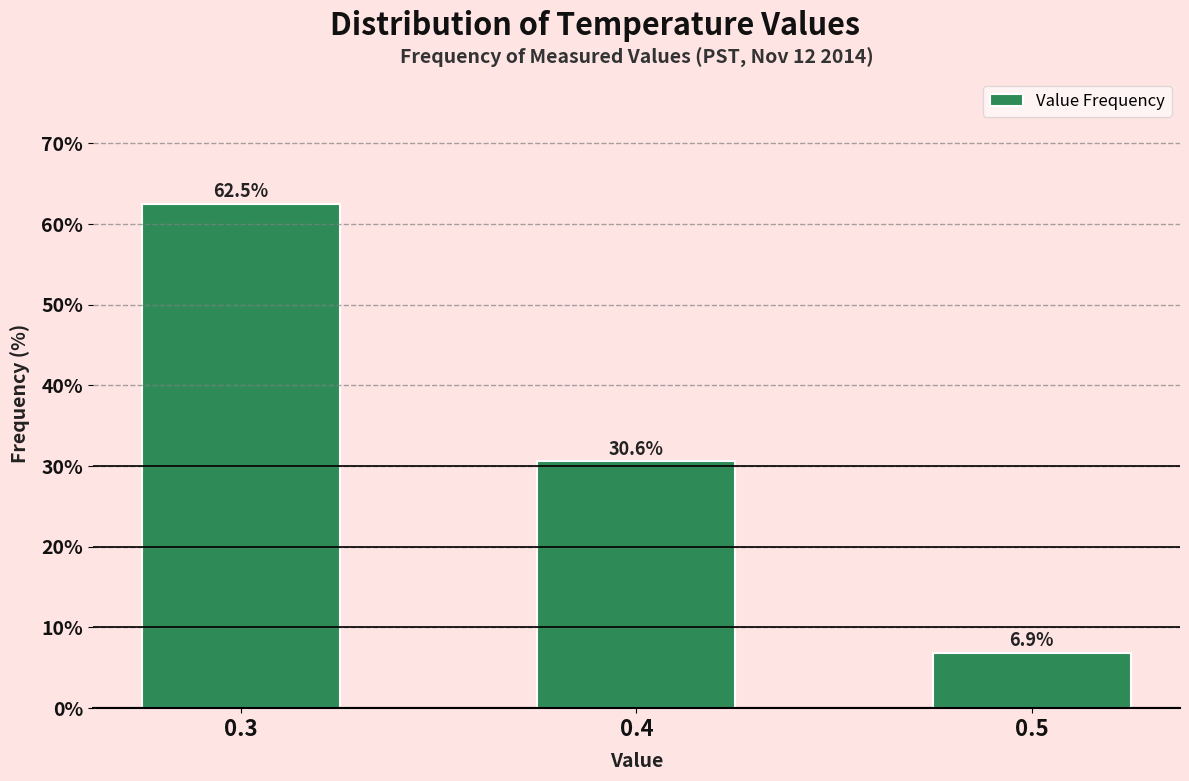

Reading left to right, transcribe all the data shown in this chart.

0.3=62.5	0.4=30.6	0.5=6.9